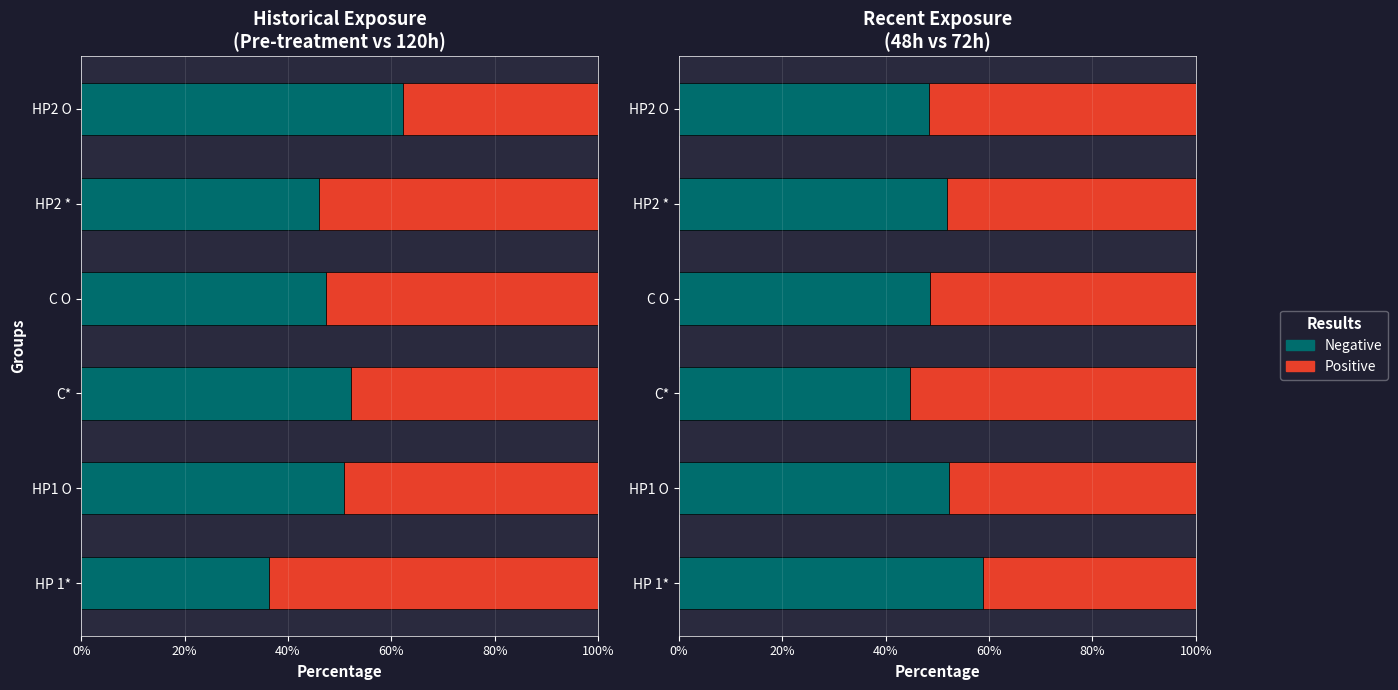

What is the minimum value for Negative?

44.8